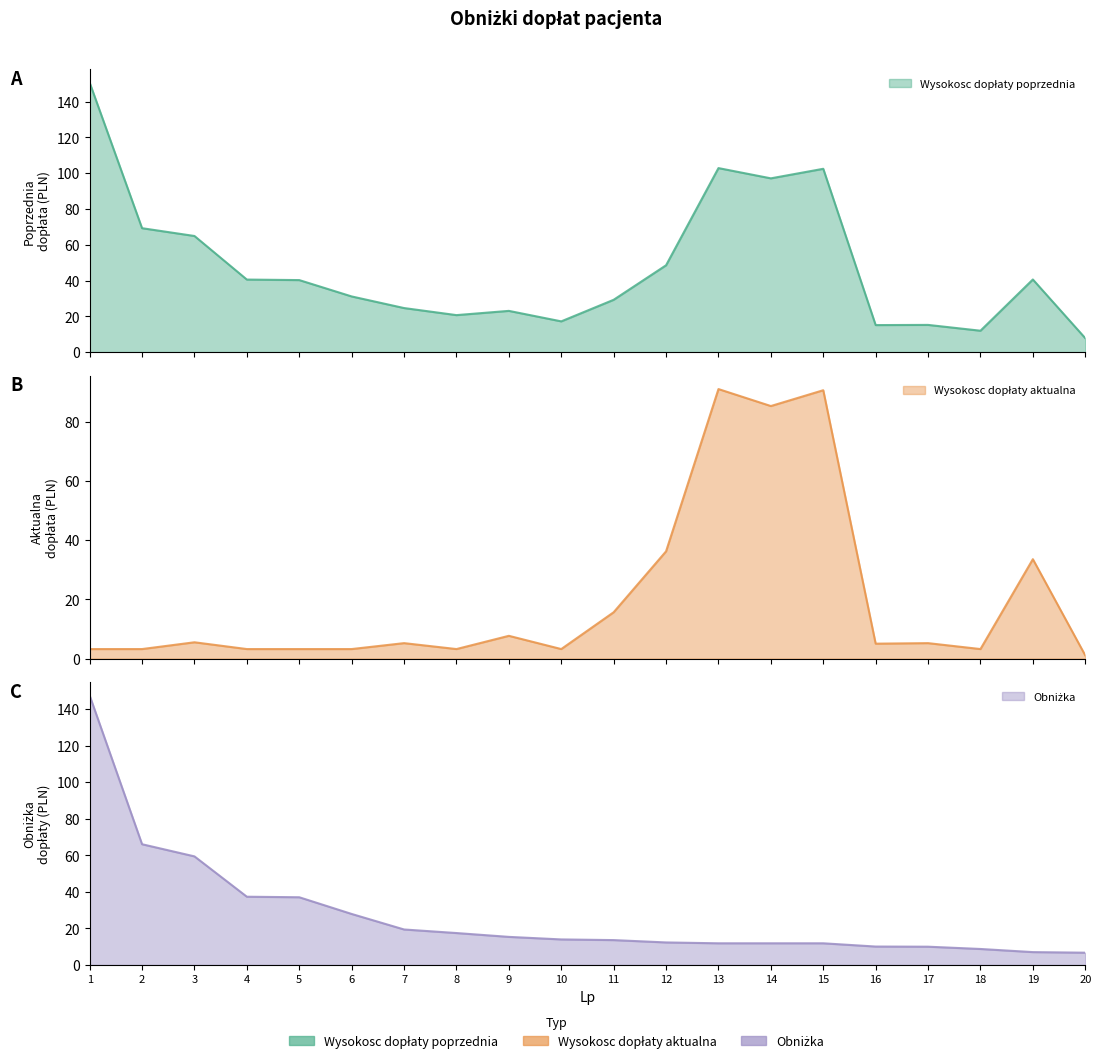

At which category is the sum across all series the highest?

1